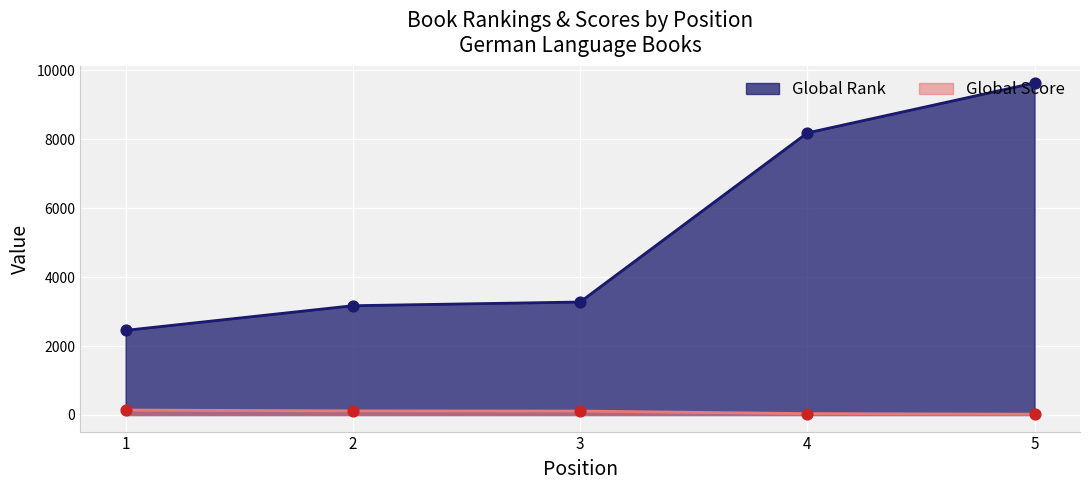

Which series reaches the minimum Y coordinate?

Global Score